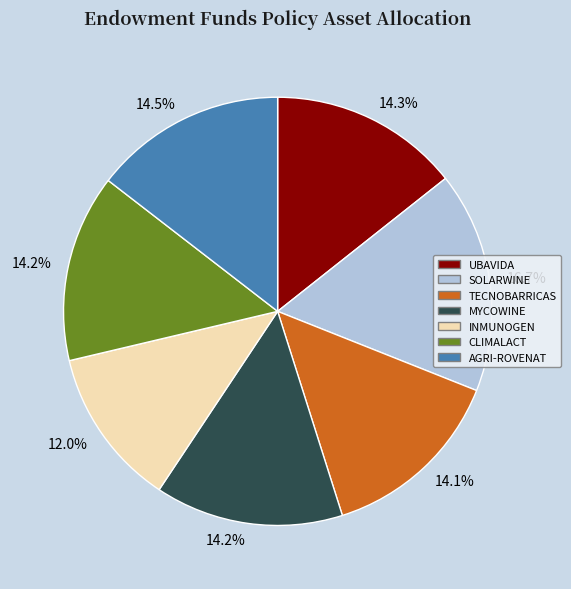

How many segments does this pie chart have?

7